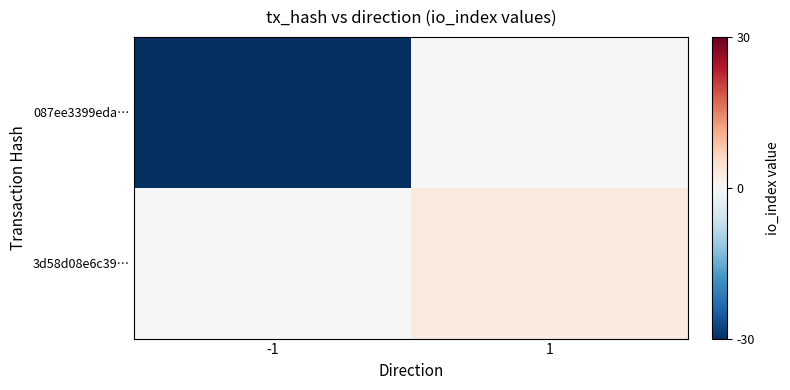

List the series in order of their overall mean, lowest first.

087ee3399eda…, 3d58d08e6c39…